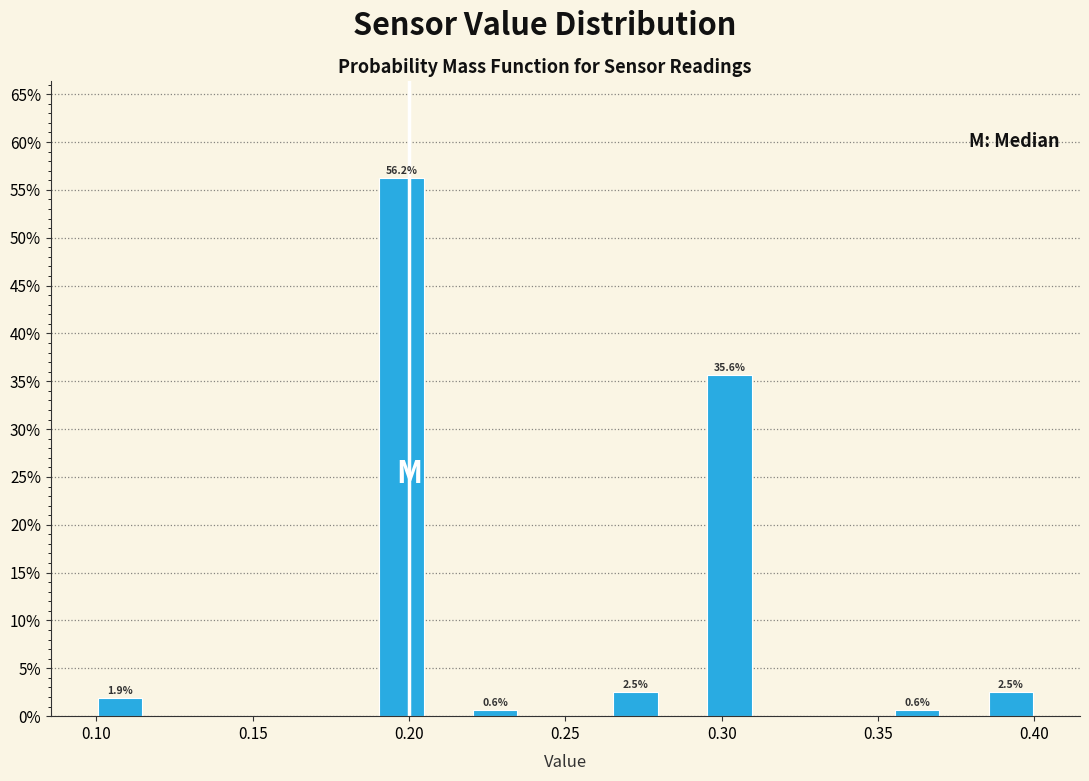

Around what value on the x-axis is the tallest bar? Give the approximate position of its centre, as read against the axis.

0.200